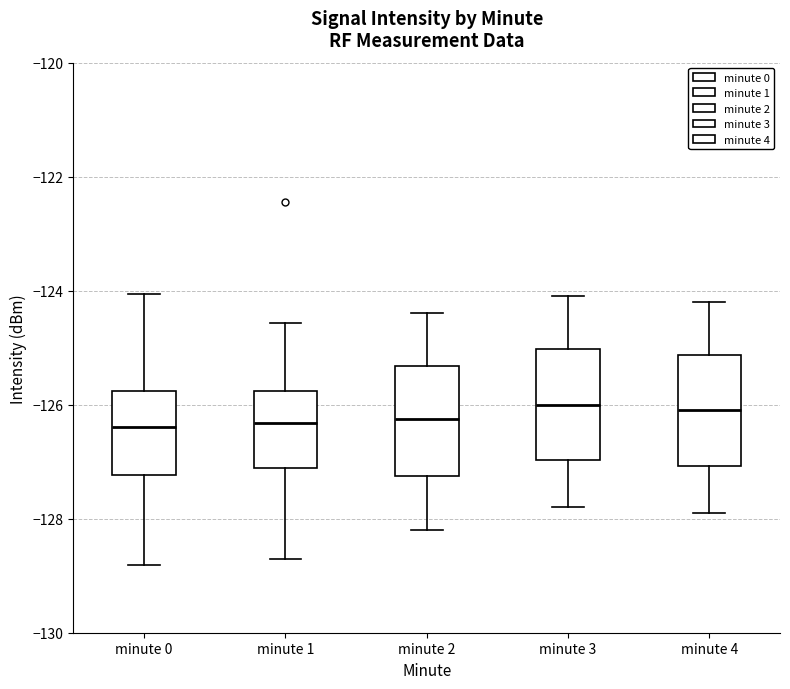

Reading left to right, read every box against the y-axis: the position of its median line, the range the box covers, and the ends of its whiskers. The values are not printed on the chart, so give them approximately, as read against the axis.

minute 0: median -126.4, box -127.2 to -125.8, whiskers -128.8 to -124.0
minute 1: median -126.4, box -127.2 to -125.8, whiskers -128.8 to -124.6
minute 2: median -126.2, box -127.2 to -125.4, whiskers -128.2 to -124.4
minute 3: median -126.0, box -127.0 to -125.0, whiskers -127.8 to -124.0
minute 4: median -126.0, box -127.0 to -125.2, whiskers -127.8 to -124.2